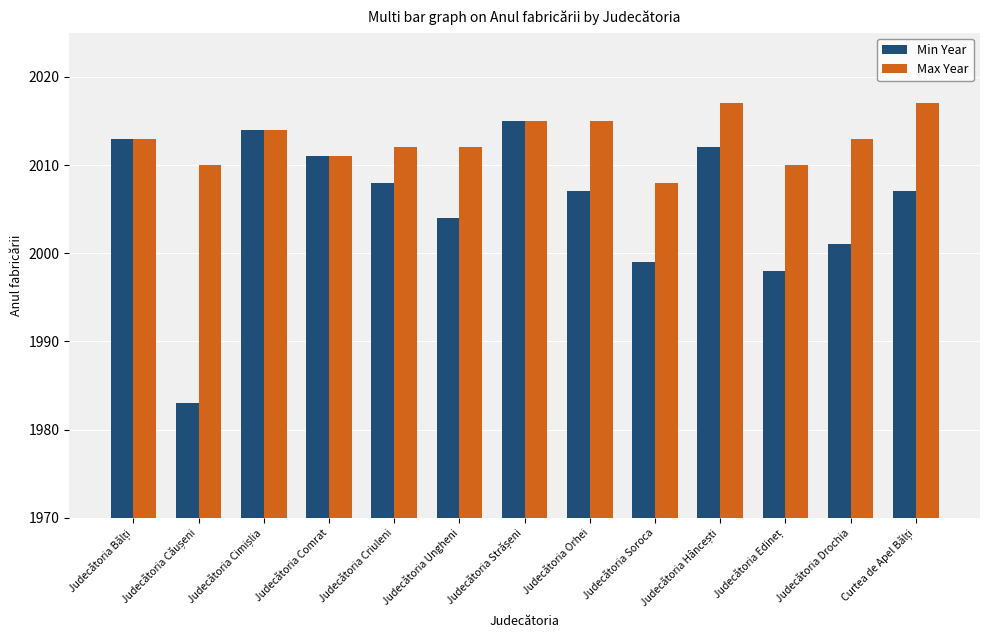

At how many categories does at least one series exceed 2002?

13